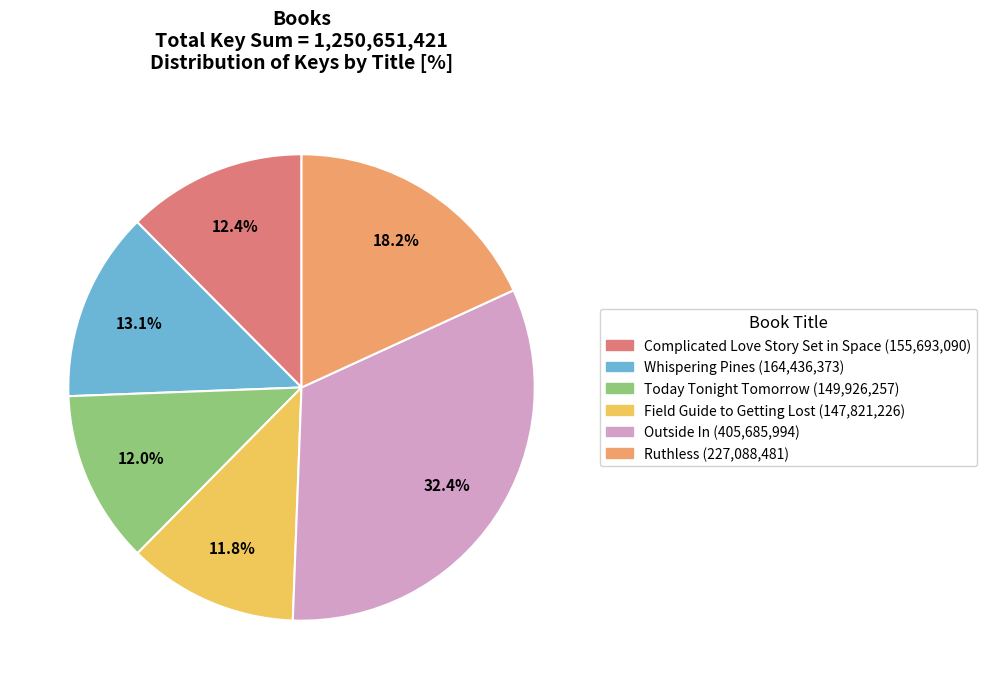

Which category has the biggest portion of the pie?

Outside In